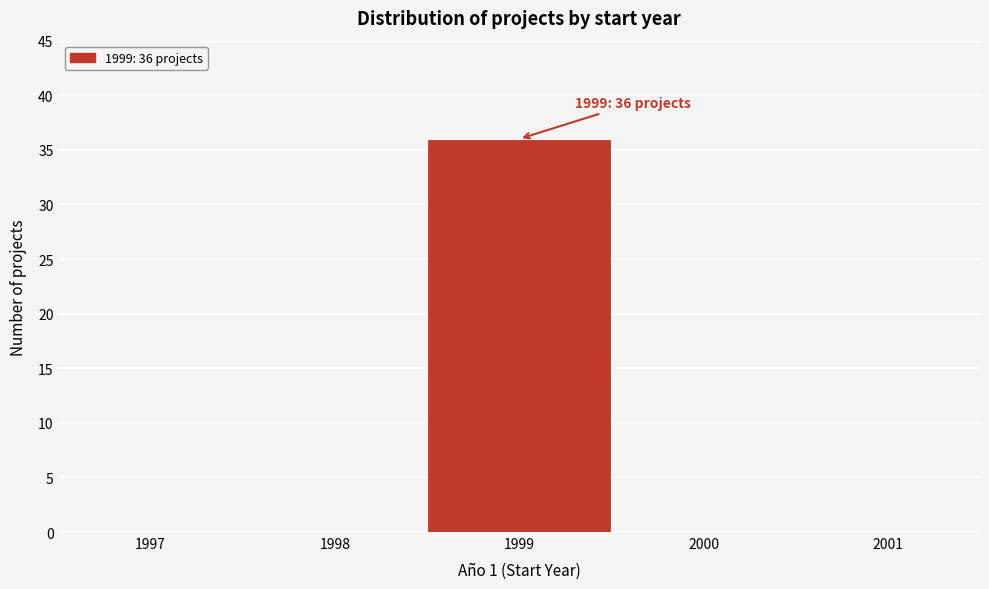

Reading left to right, list all the values displayed in this chart.

1997=0	1998=0	1999=36	2000=0	2001=0